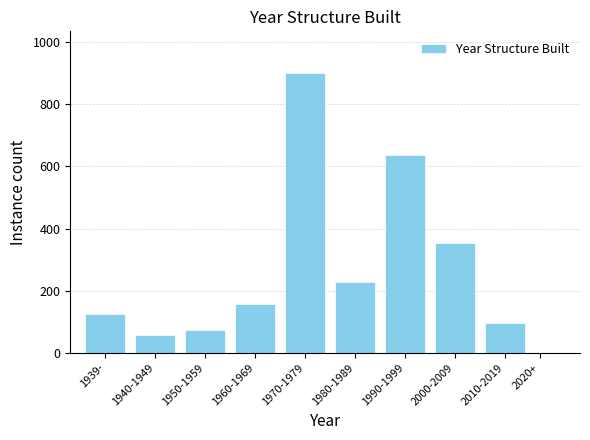

Reading left to right, what are all the values shown in this chart?

1939-=124	1940-1949=57	1950-1959=72	1960-1969=158	1970-1979=900	1980-1989=229	1990-1999=636	2000-2009=355	2010-2019=97	2020+=0